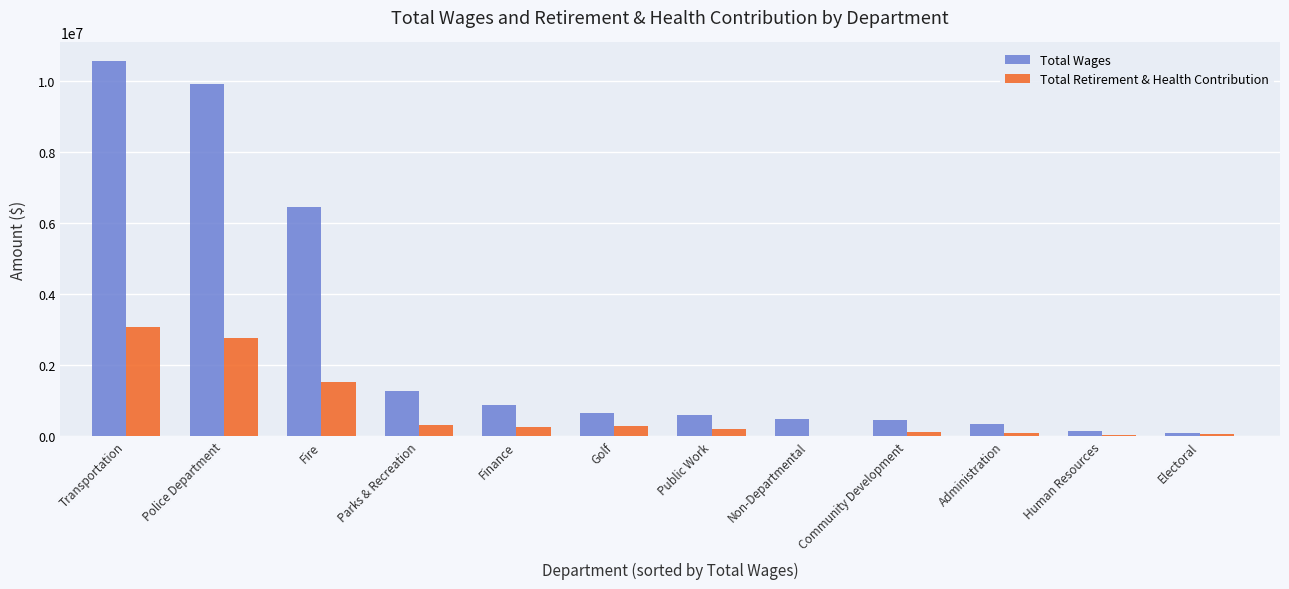

How many series are shown in this chart?

2